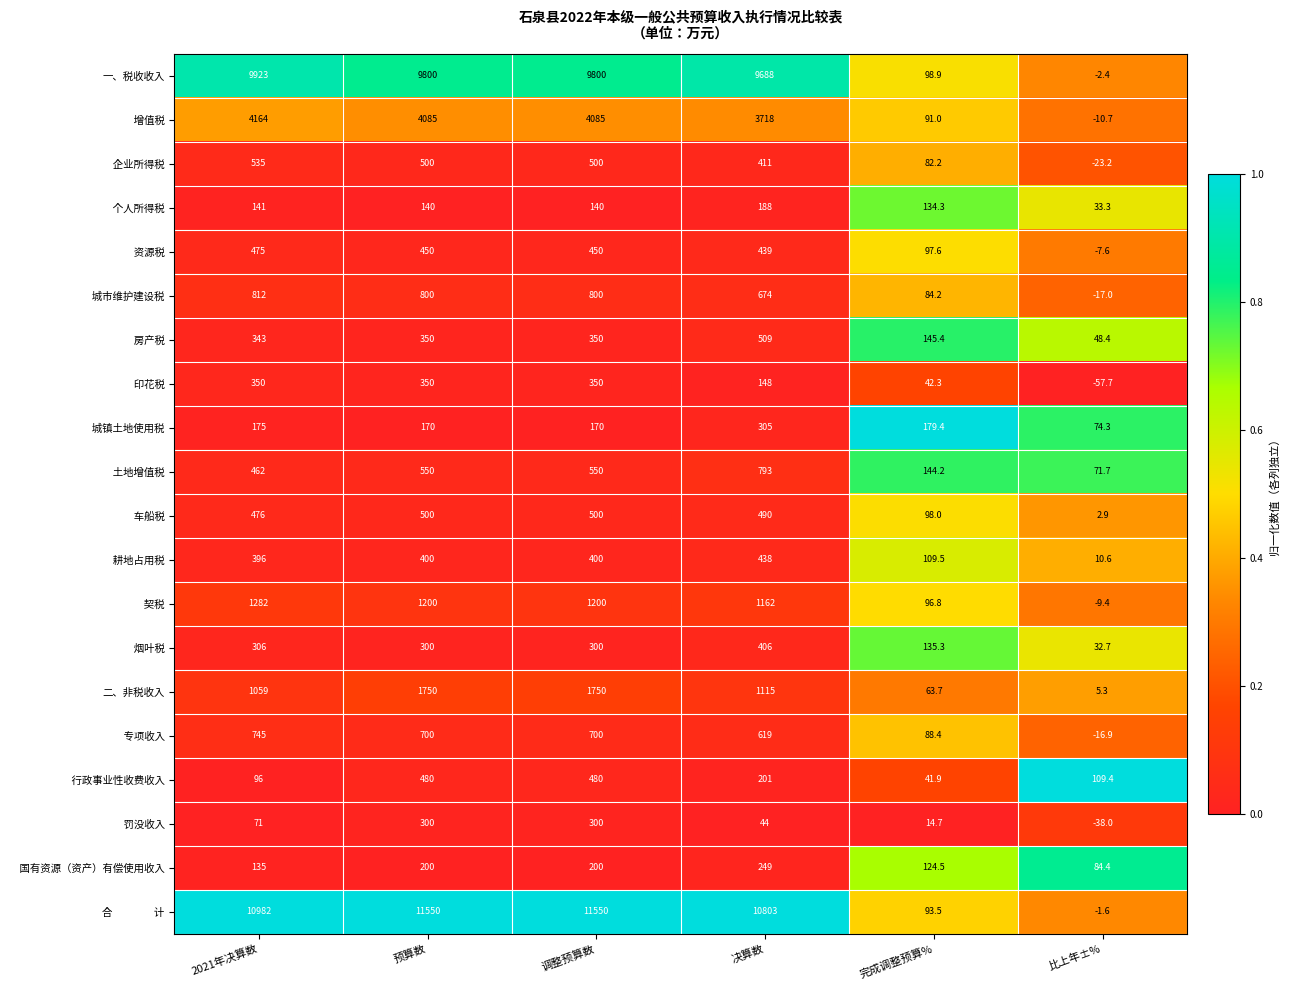

What is the difference between the 一、税收收入 values at 决算数 and 比上年±%?

9690.4